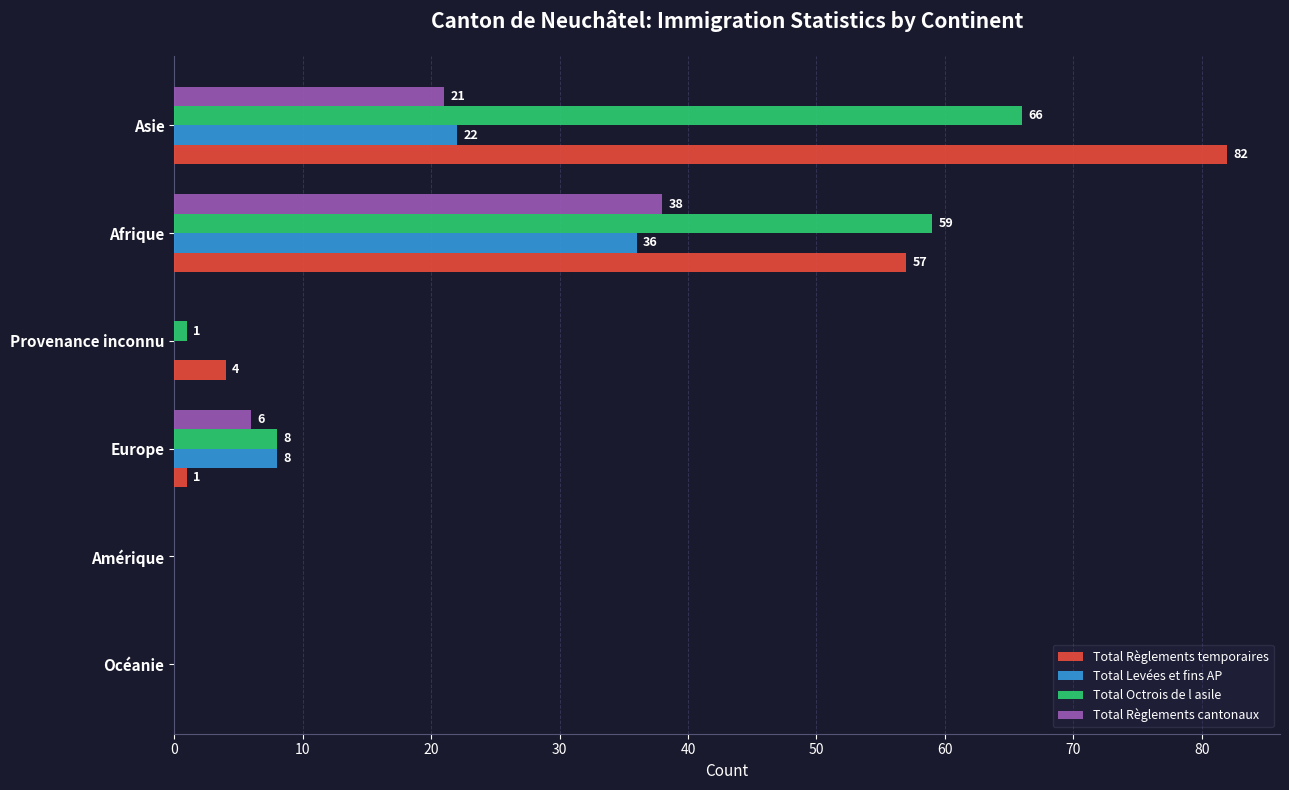

True or false: Total Octrois de l asile has a value of 91 at Afrique.

False